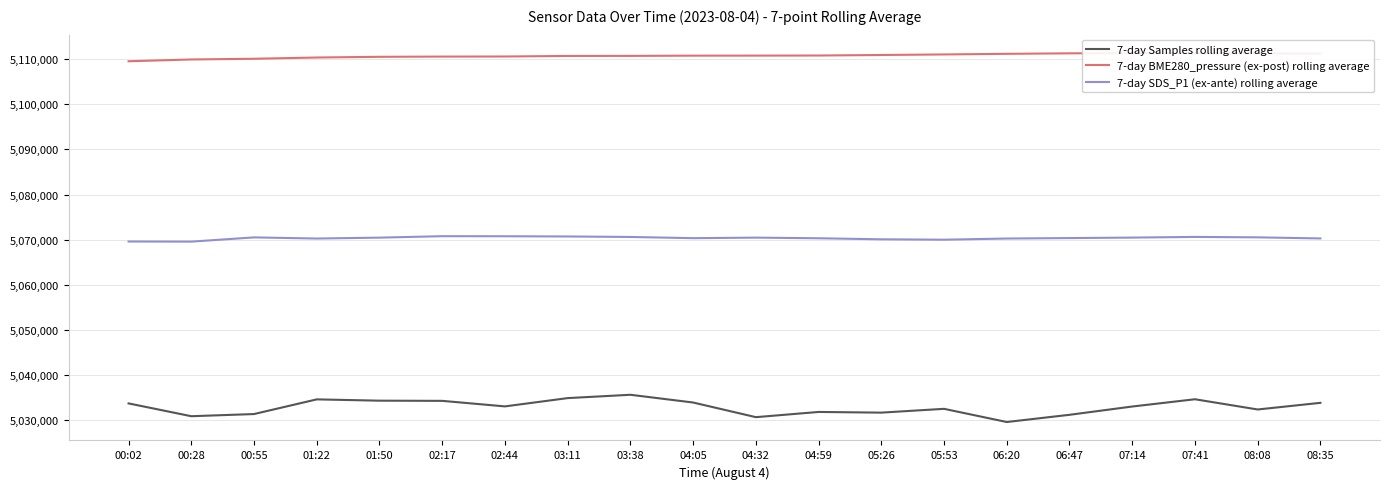

Rank the series by their maximum value, from lowest to highest.

7-day Samples rolling average, 7-day SDS_P1 (ex-ante) rolling average, 7-day BME280_pressure (ex-post) rolling average